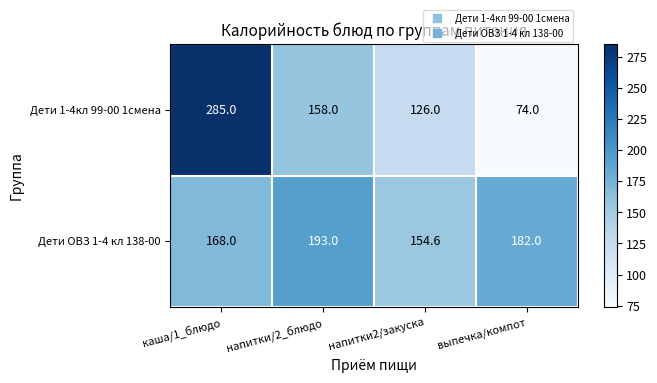

Reading left to right, extract all data points from this chart.

Дети 1-4кл 99-00 1смена: каша/1_блюдо=285.0	напитки/2_блюдо=158.0	напитки2/закуска=126.0	выпечка/компот=74.0
Дети ОВЗ 1-4 кл 138-00: каша/1_блюдо=168.0	напитки/2_блюдо=193.0	напитки2/закуска=154.6	выпечка/компот=182.0